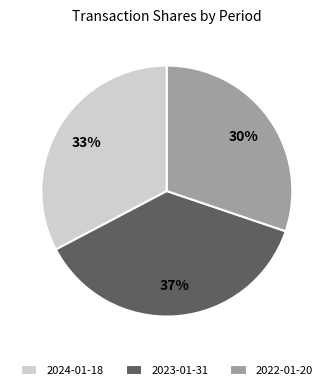

Does 2024-01-18 represent more than half of the total?

No